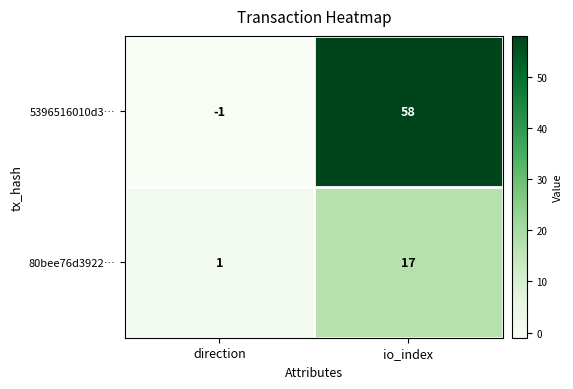

At which label is 80bee76d3922… closest to 9?

direction